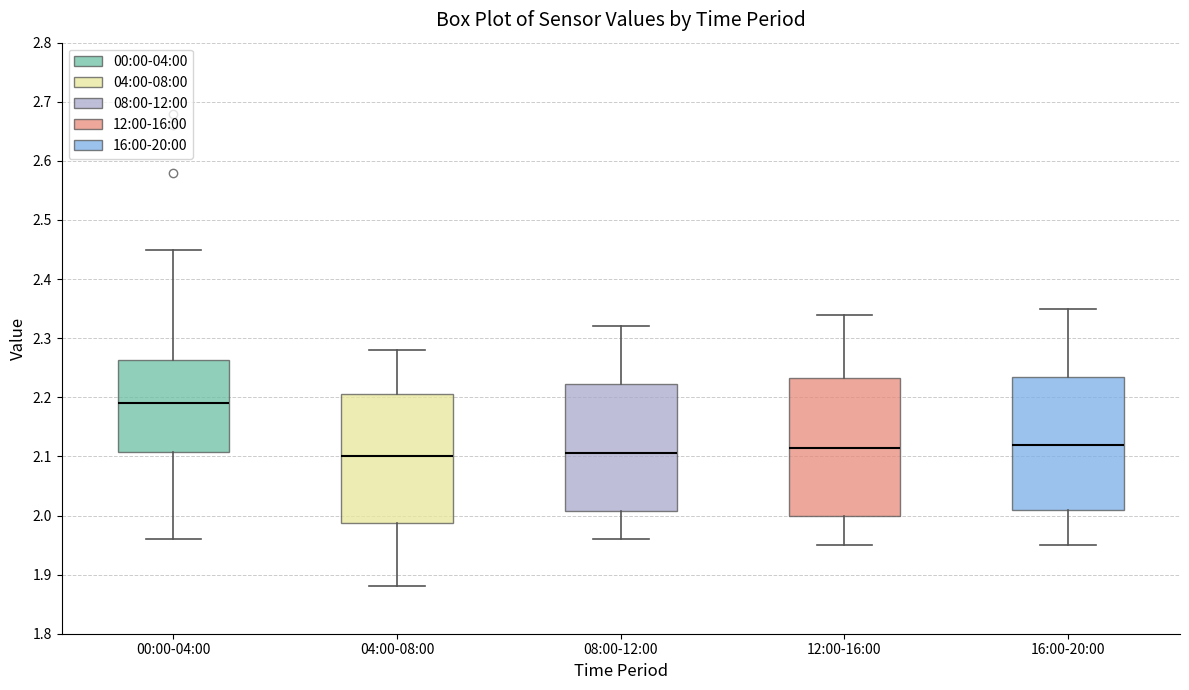

Where is the upper edge of the box for 12:00-16:00 on the y-axis? The values are not printed on the chart, so give them approximately, as read against the axis.

2.23